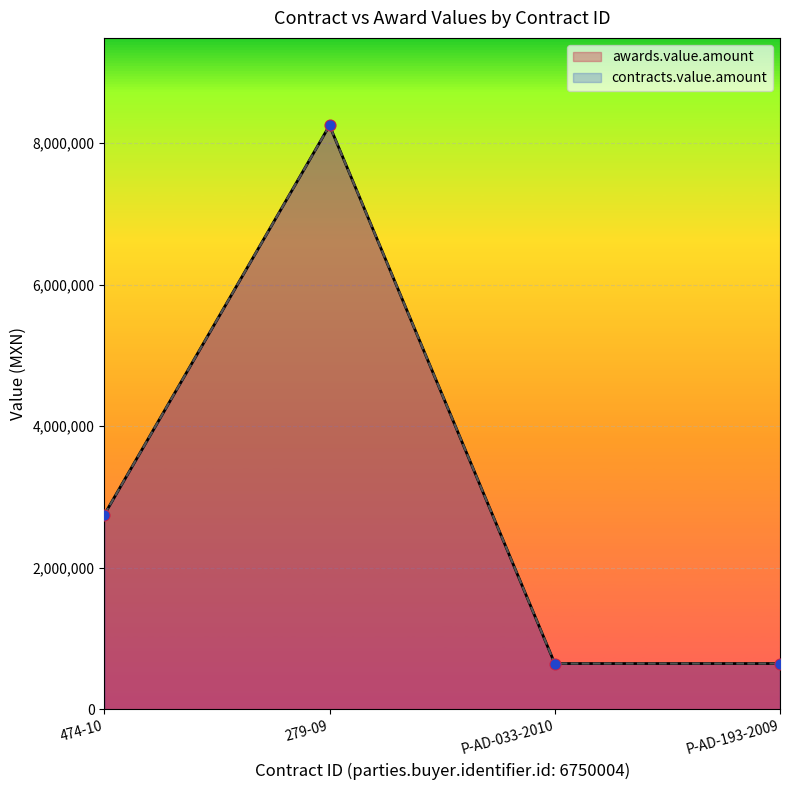

At which category is the sum across all series the highest?

279-09